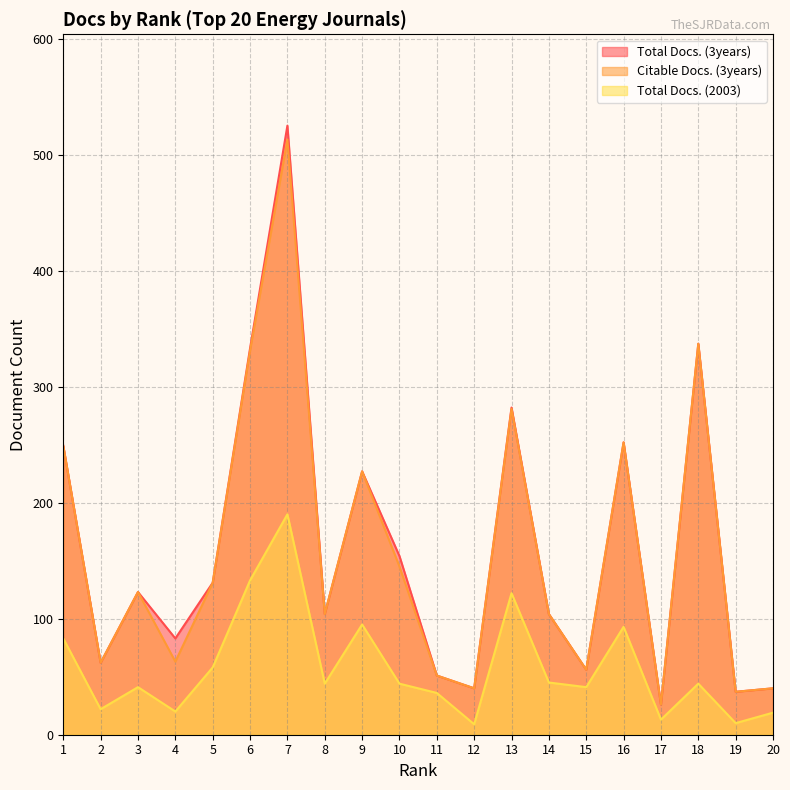

The Total Docs. (2003) series shows 44 at 8. True or false?

True